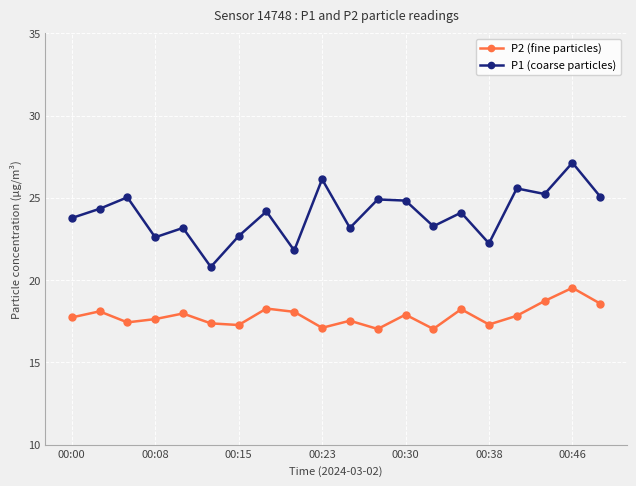

True or false: P2 (fine particles) has more than 0 interior local peaks.

True